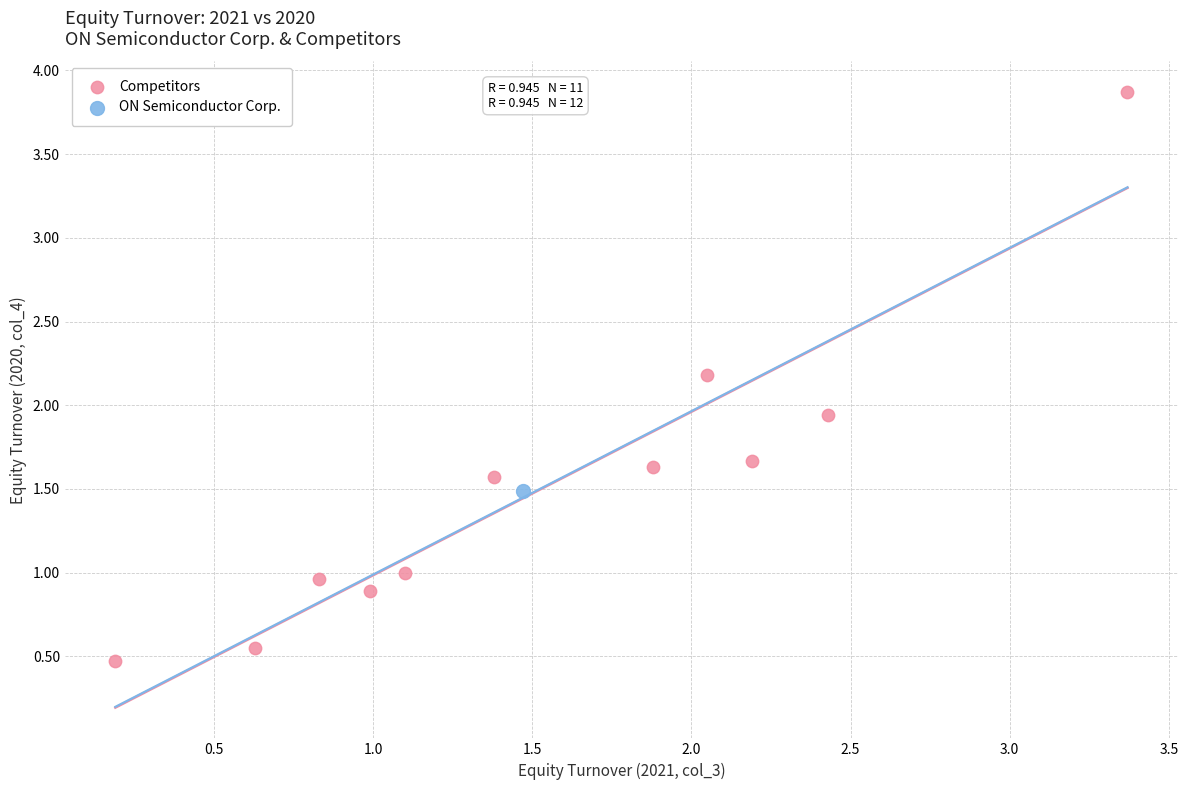

What are all the series names shown in the legend?

Competitors, ON Semiconductor Corp.